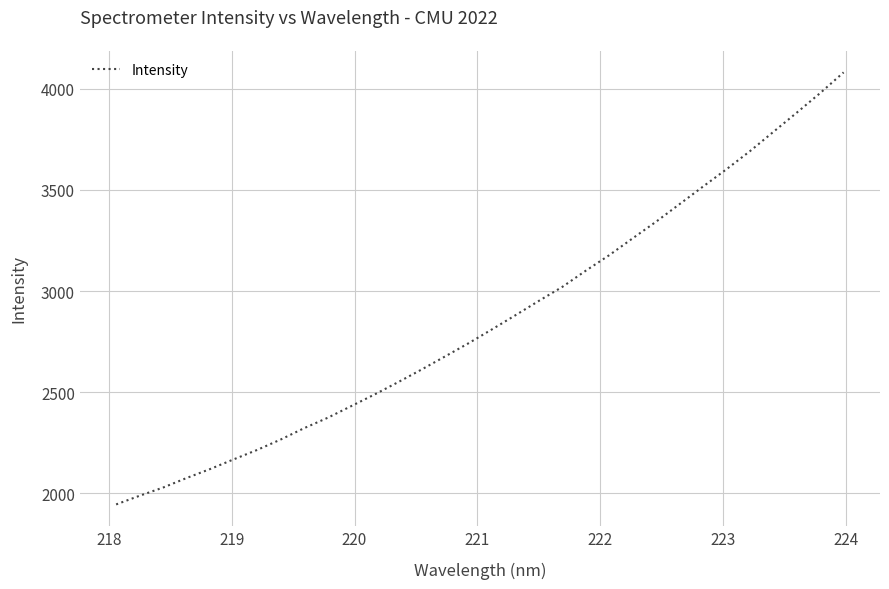

What is the minimum value shown in the chart?

1945.1